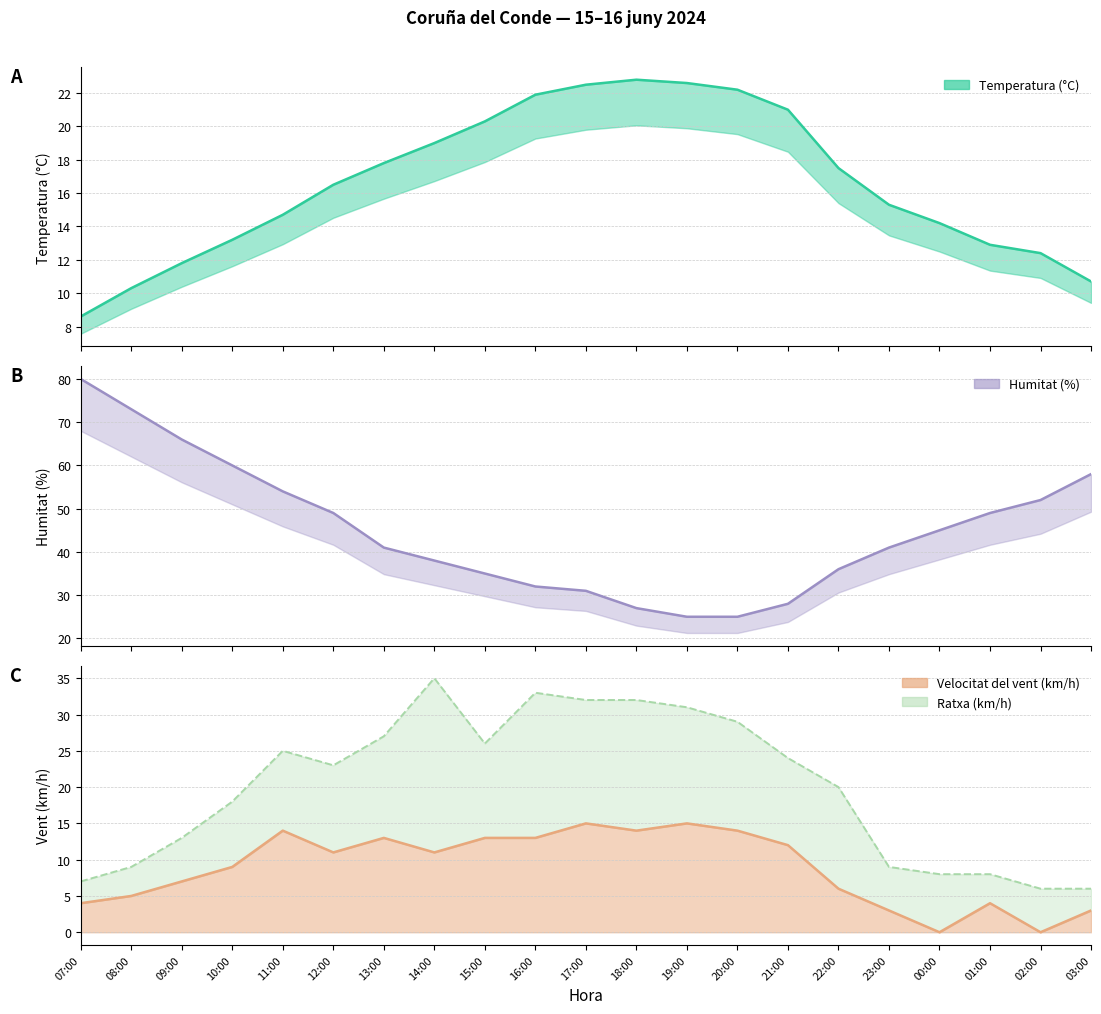

True or false: Temperatura (°C) and Humitat (%) cross at least once.

False